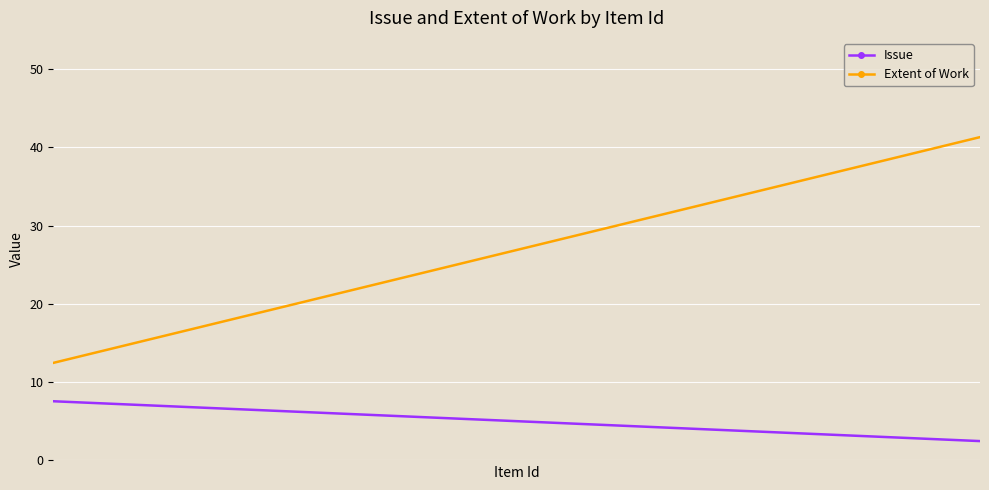

List the series in order of their peak value, lowest first.

Issue, Extent of Work